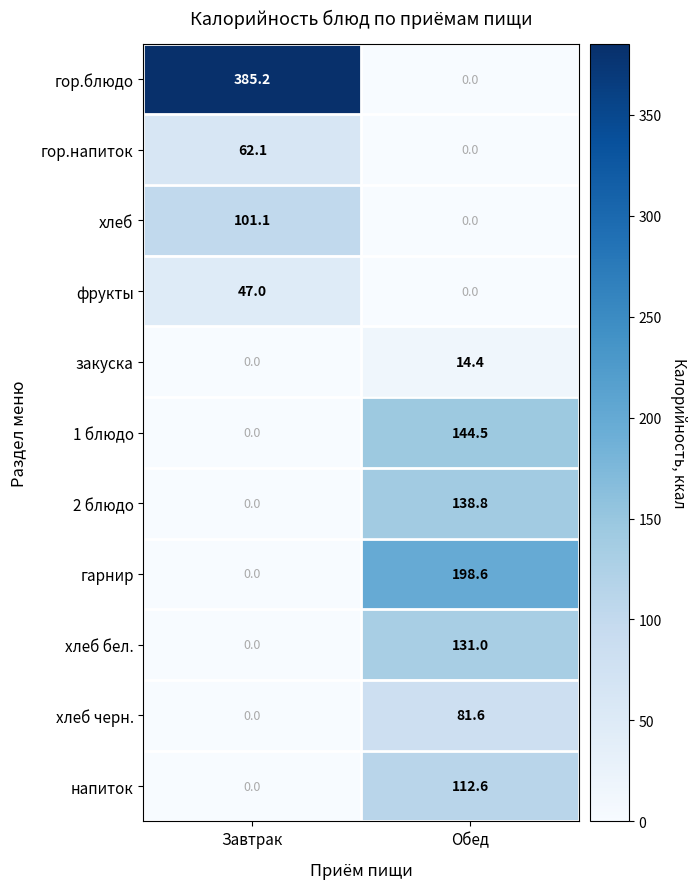

List the series in order of their peak value, highest first.

гор.блюдо, гарнир, 1 блюдо, 2 блюдо, хлеб бел., напиток, хлеб, хлеб черн., гор.напиток, фрукты, закуска